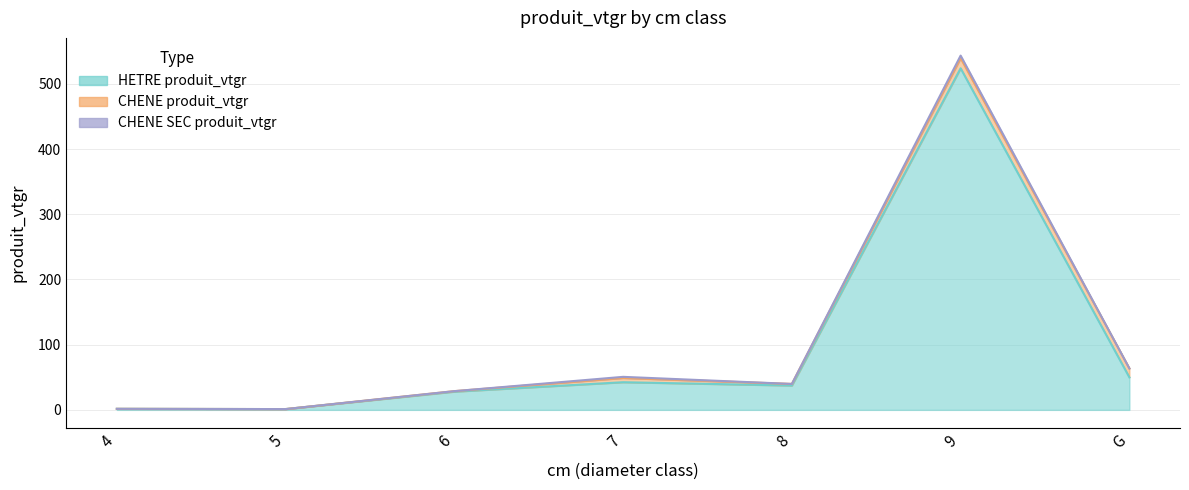

At which category is the sum across all series the highest?

9